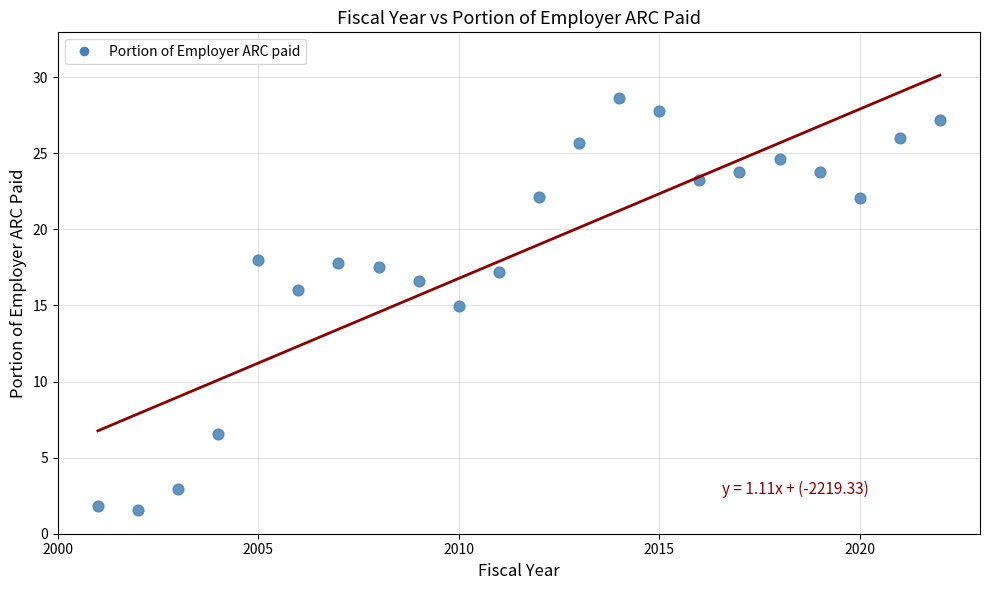

What is the range of Y values (max minus min)?

27.1